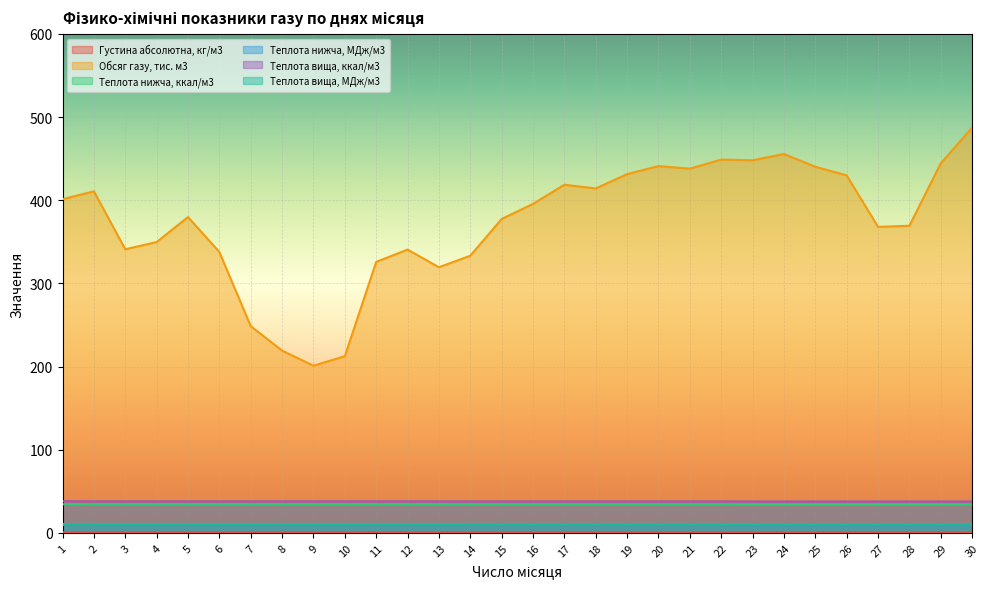

Which series has the largest total across all categories?

Обсяг газу, тис. м3